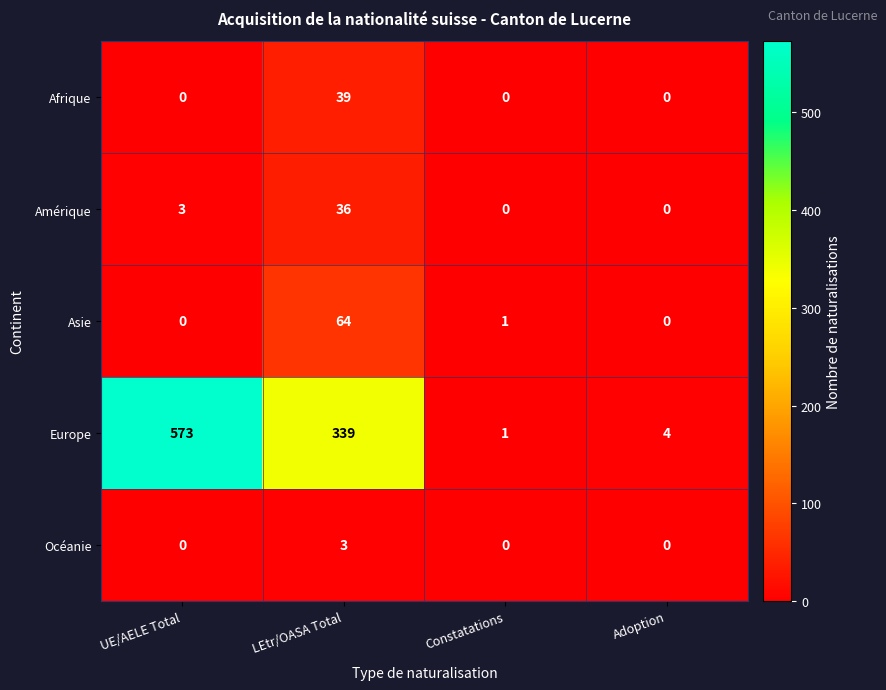

What is the difference between the Amérique values at LEtr/OASA Total and Adoption?

36